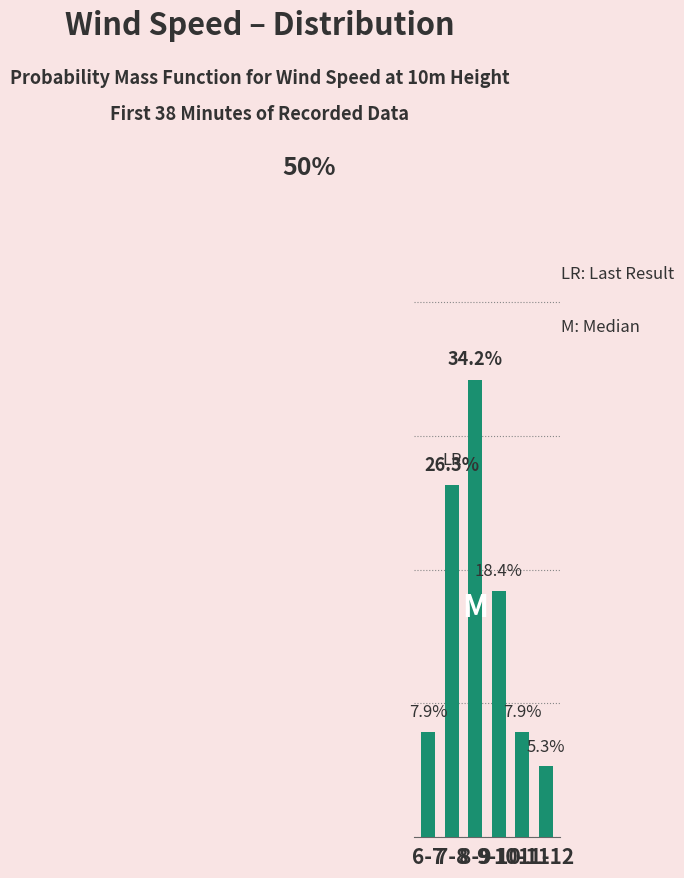

Does the chart contain any negative values?

No